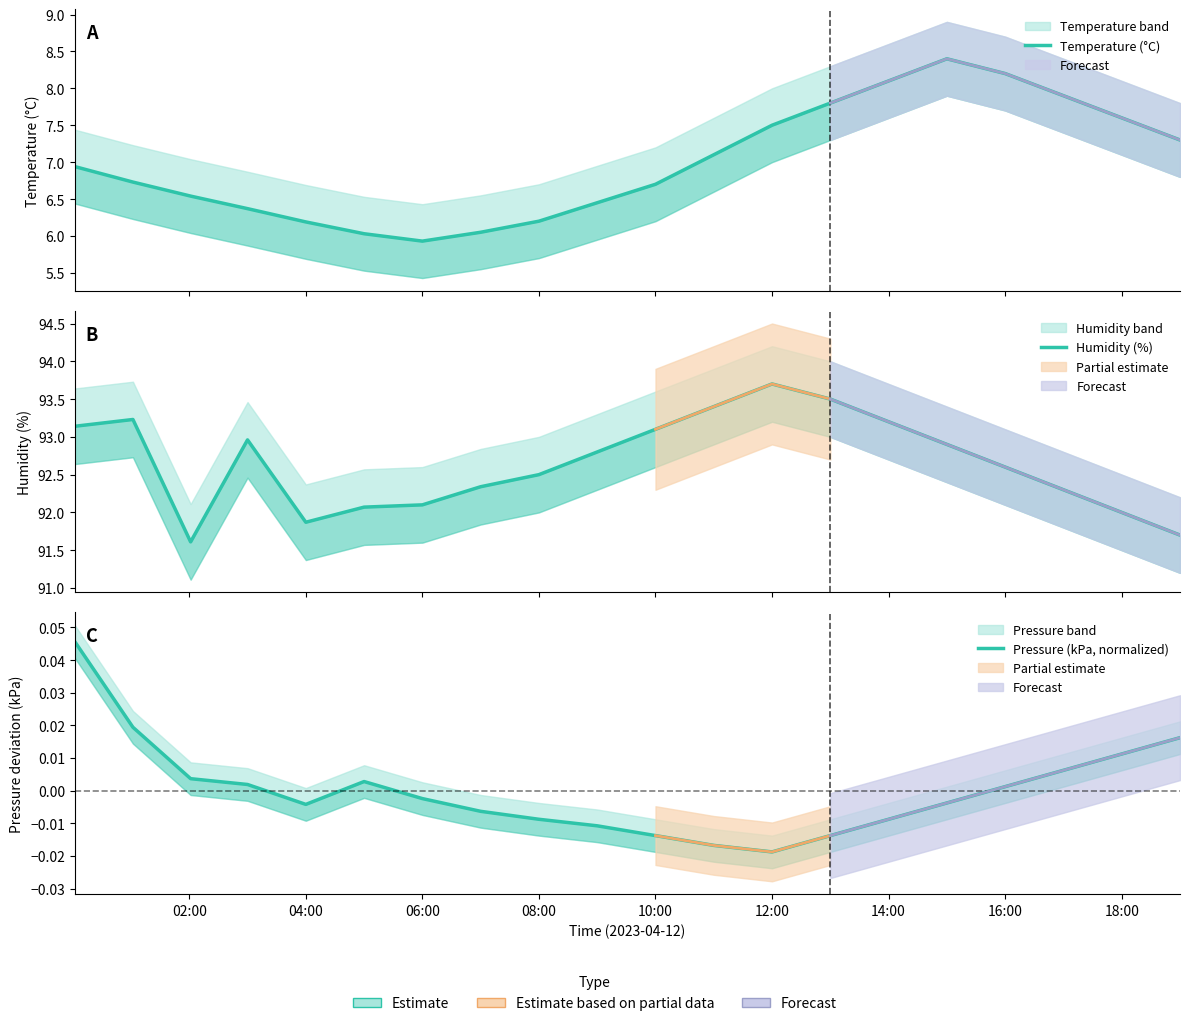

Rank the series by their maximum value, from highest to lowest.

Humidity (%), Temperature (°C), Pressure (kPa, normalized)